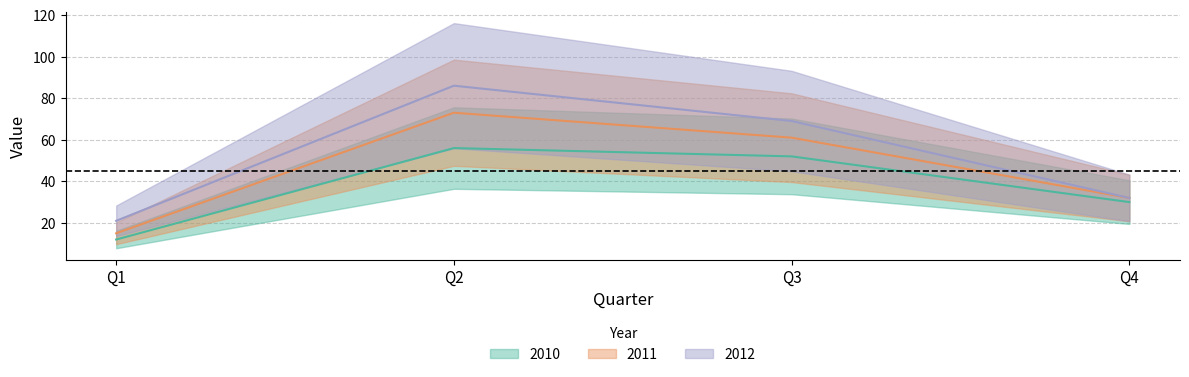

Is this an area chart (filled region under the line)?

No